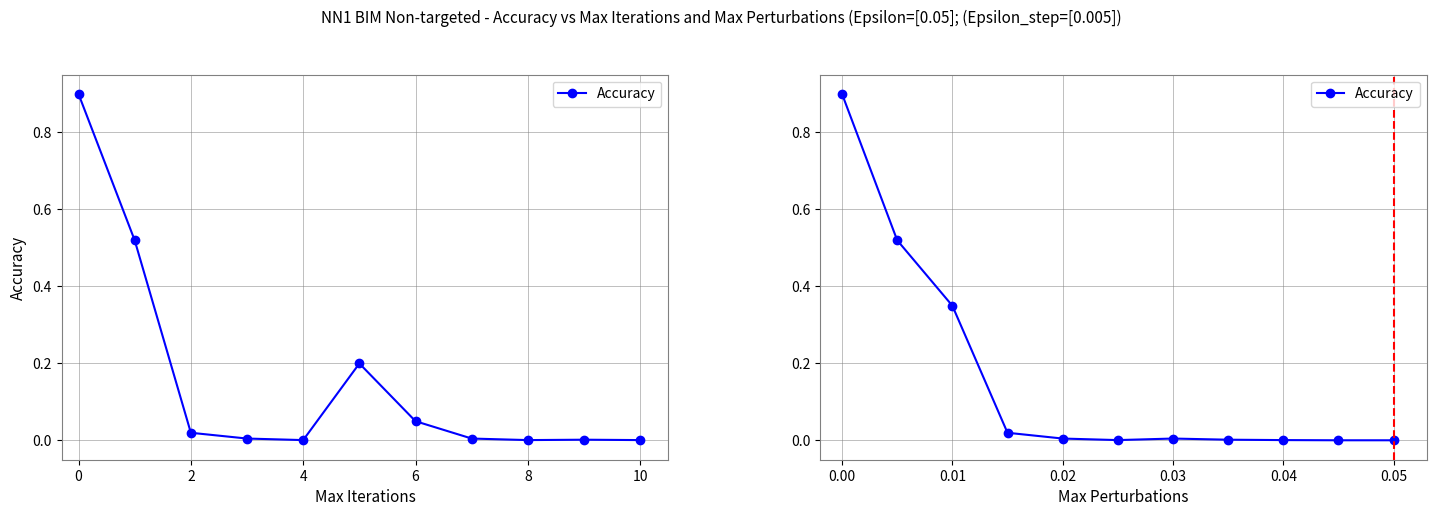

What is the greatest value displayed?

0.9